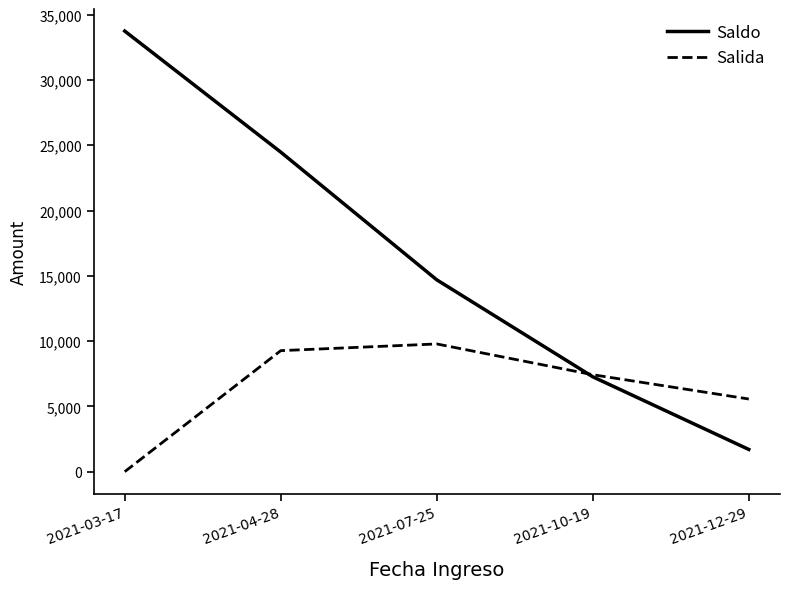

Reading left to right, list all the values displayed in this chart.

Saldo: 2021-03-17=33750.0	2021-04-28=24479.2	2021-07-25=14695.4	2021-10-19=7268.7	2021-12-29=1702.1
Salida: 2021-03-17=0.0	2021-04-28=9270.9	2021-07-25=9783.8	2021-10-19=7426.7	2021-12-29=5566.6